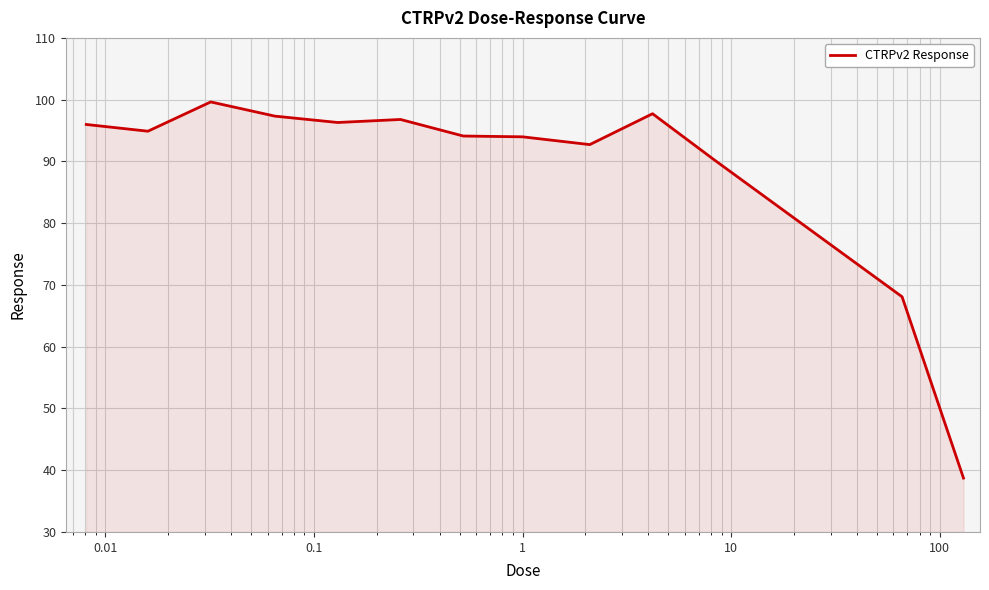

What is the difference between the maximum and minimum values?

60.9